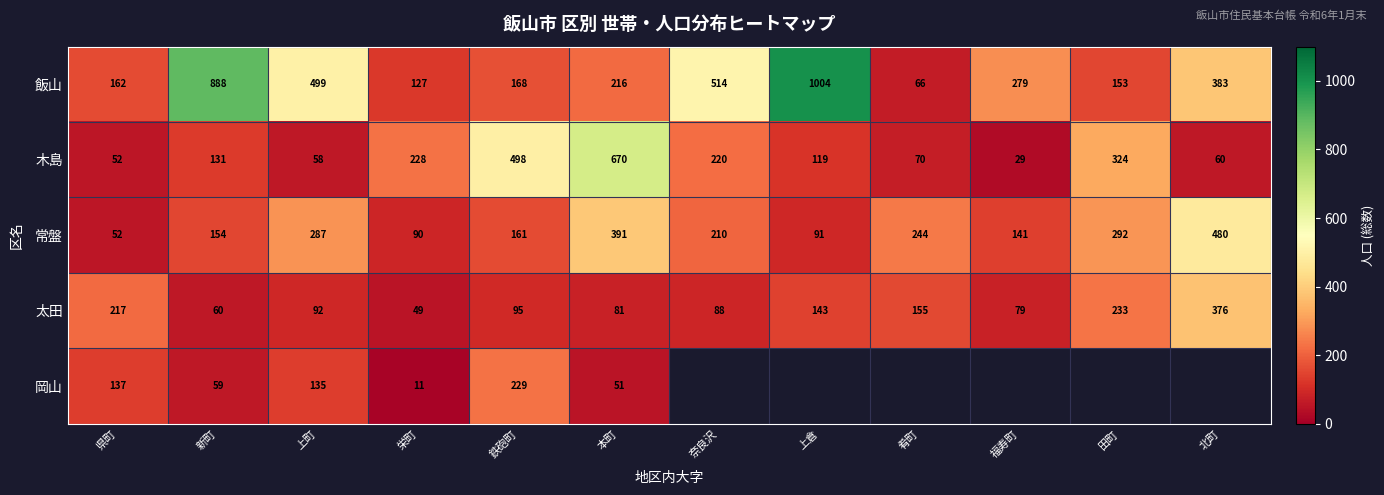

Is the value of 飯山 at 北町 greater than the value of 木島 at 北町?

Yes